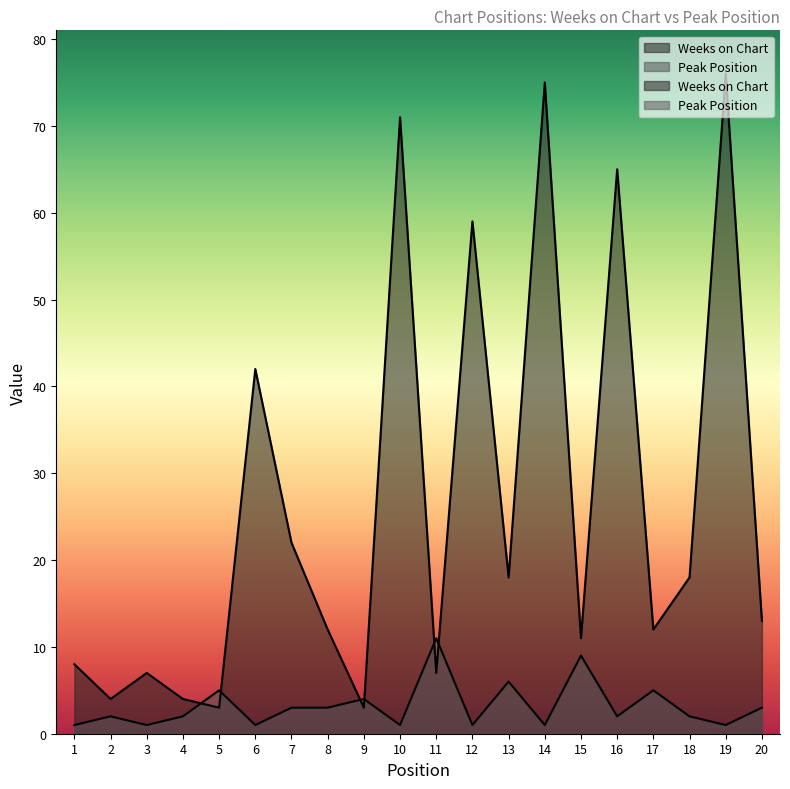

List the series in order of their peak value, highest first.

Weeks on Chart, Peak Position